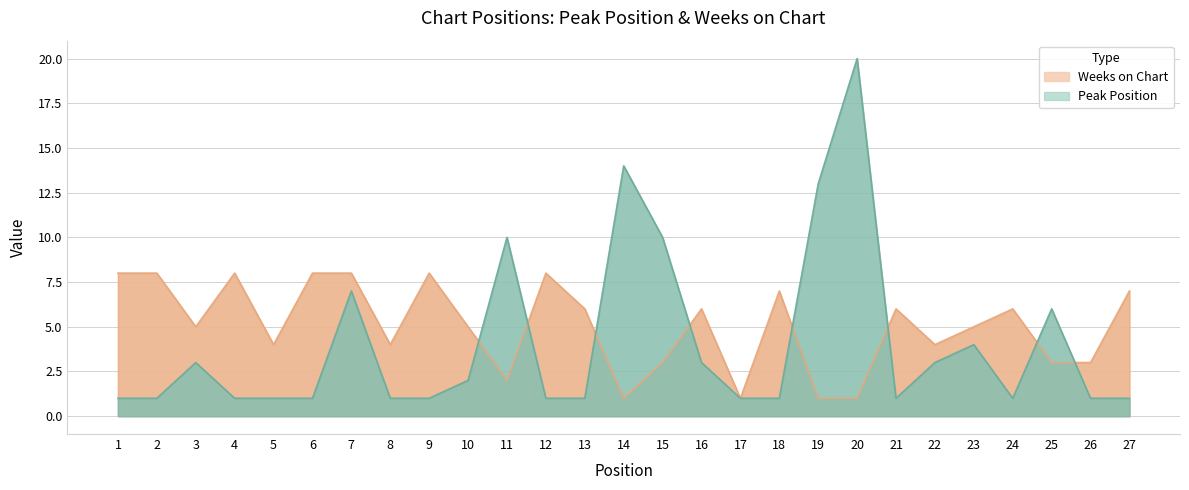

Which has a higher value, 17 or 7?

7